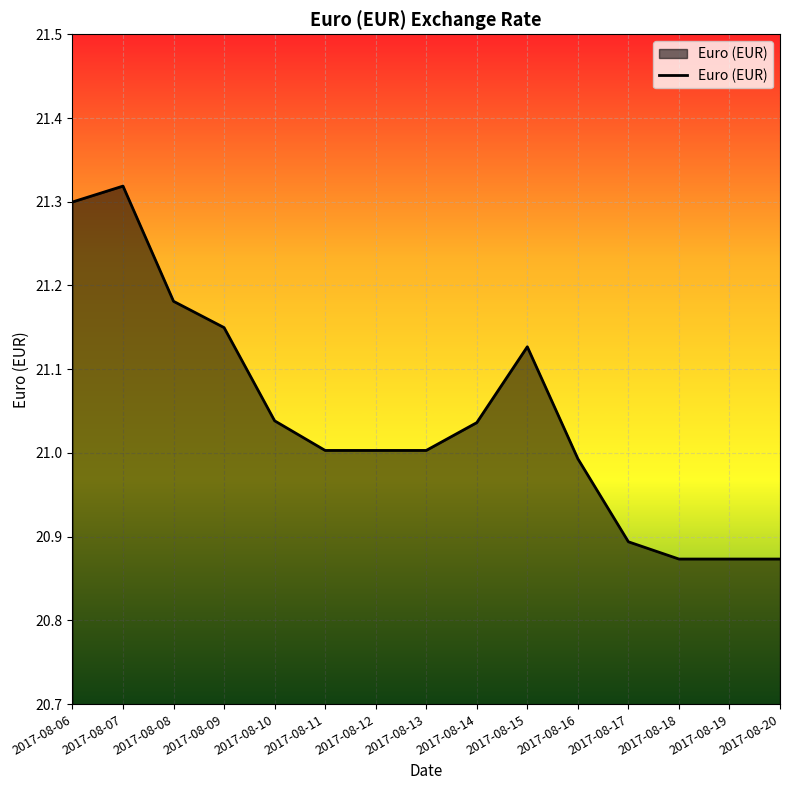

The chart shows a value of 27.7 at 2017-08-09. True or false?

False